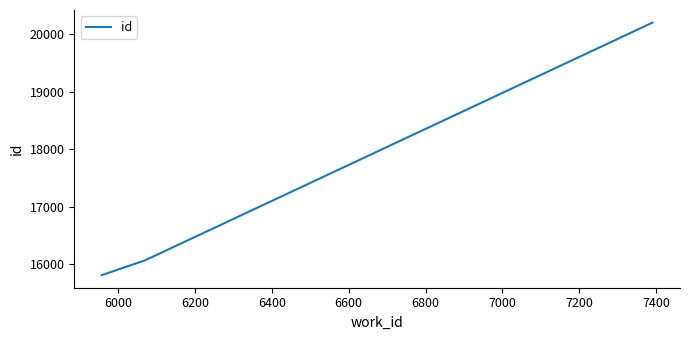

What is the difference between the second highest and minimum values?

255